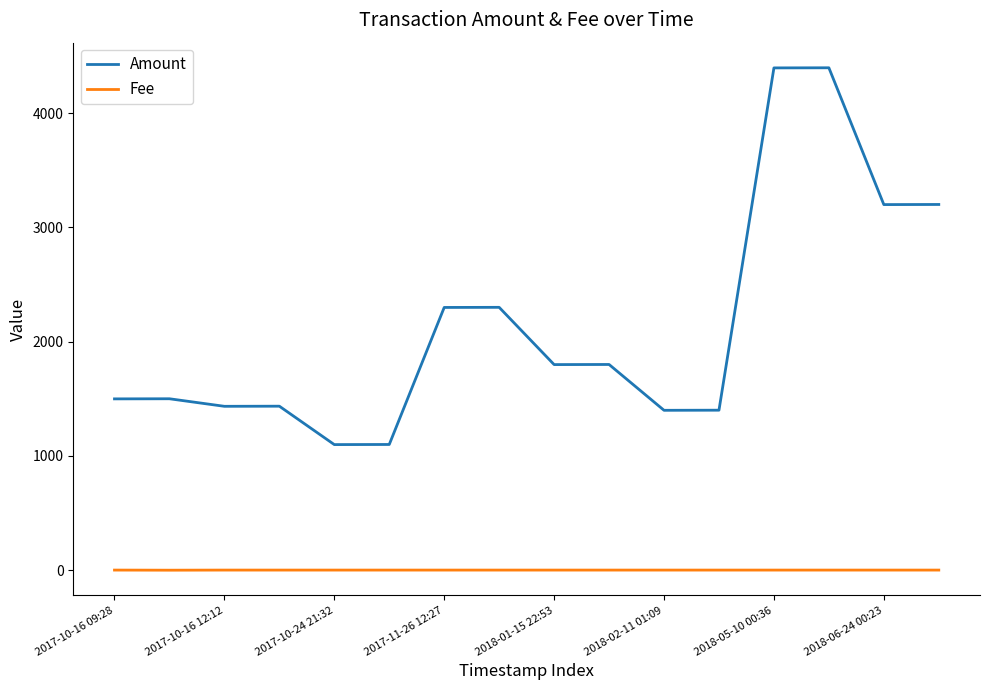

Which series has the largest range (max minus min)?

Amount